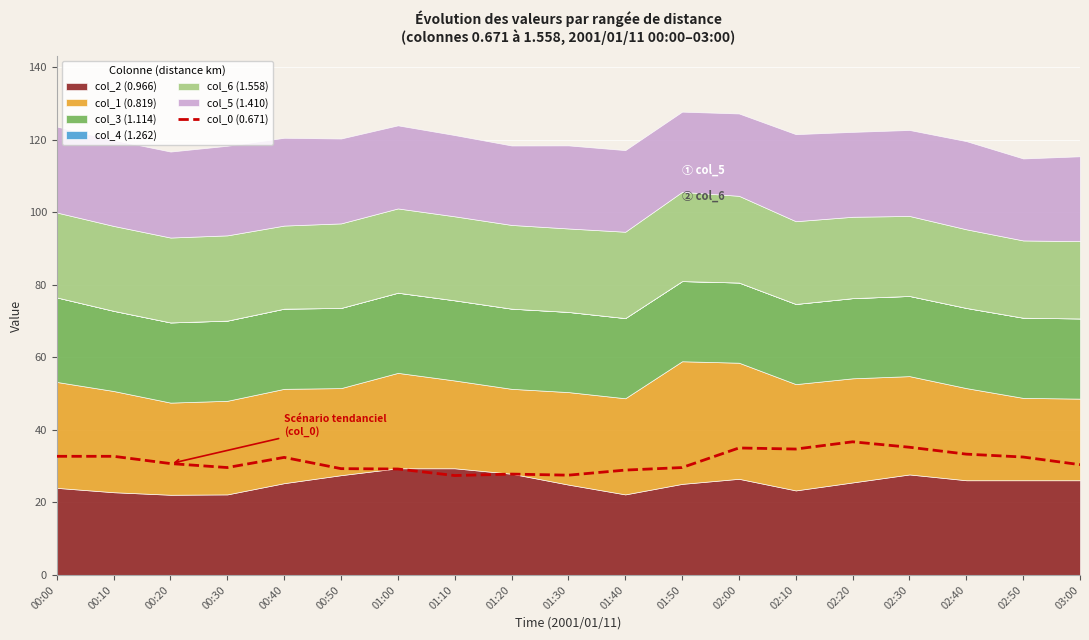

What is the change in value from 00:10 to 00:40?

-0.3